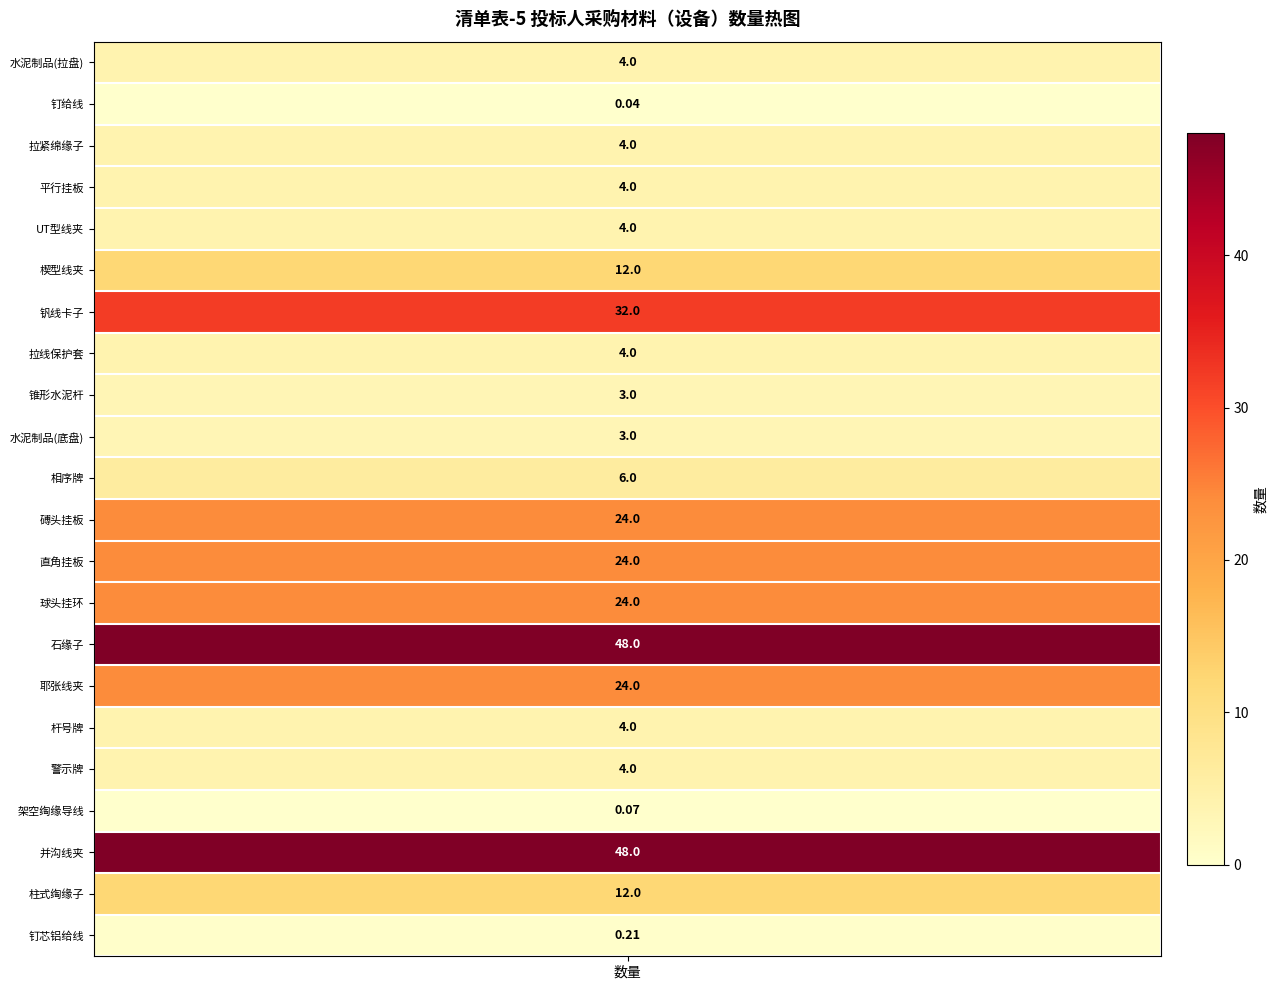

Count the number of values greater than 4.

10